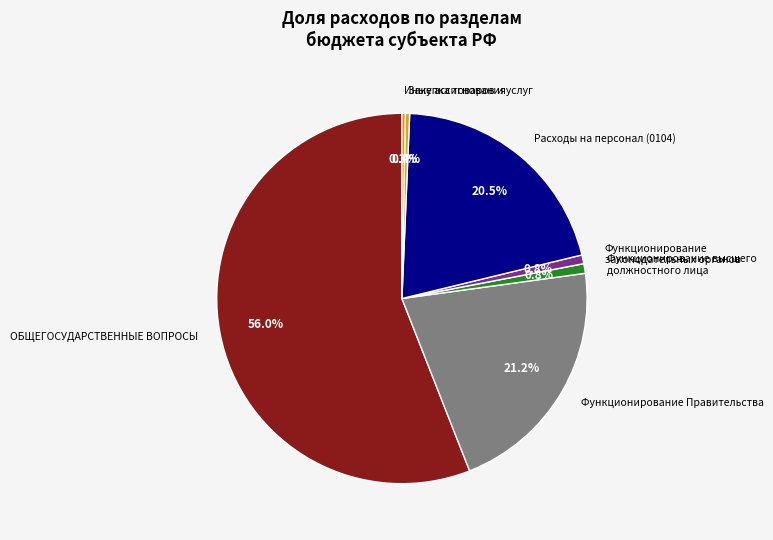

What percentage do Функционирование законодательных органов and Функционирование высшего должностного лица together represent?

1.6%